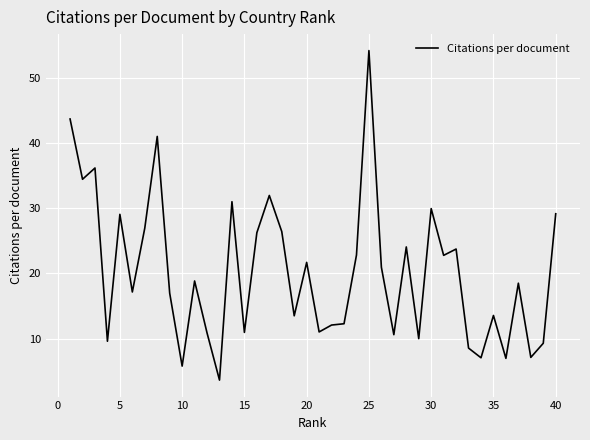

What is the smallest value displayed?

3.6